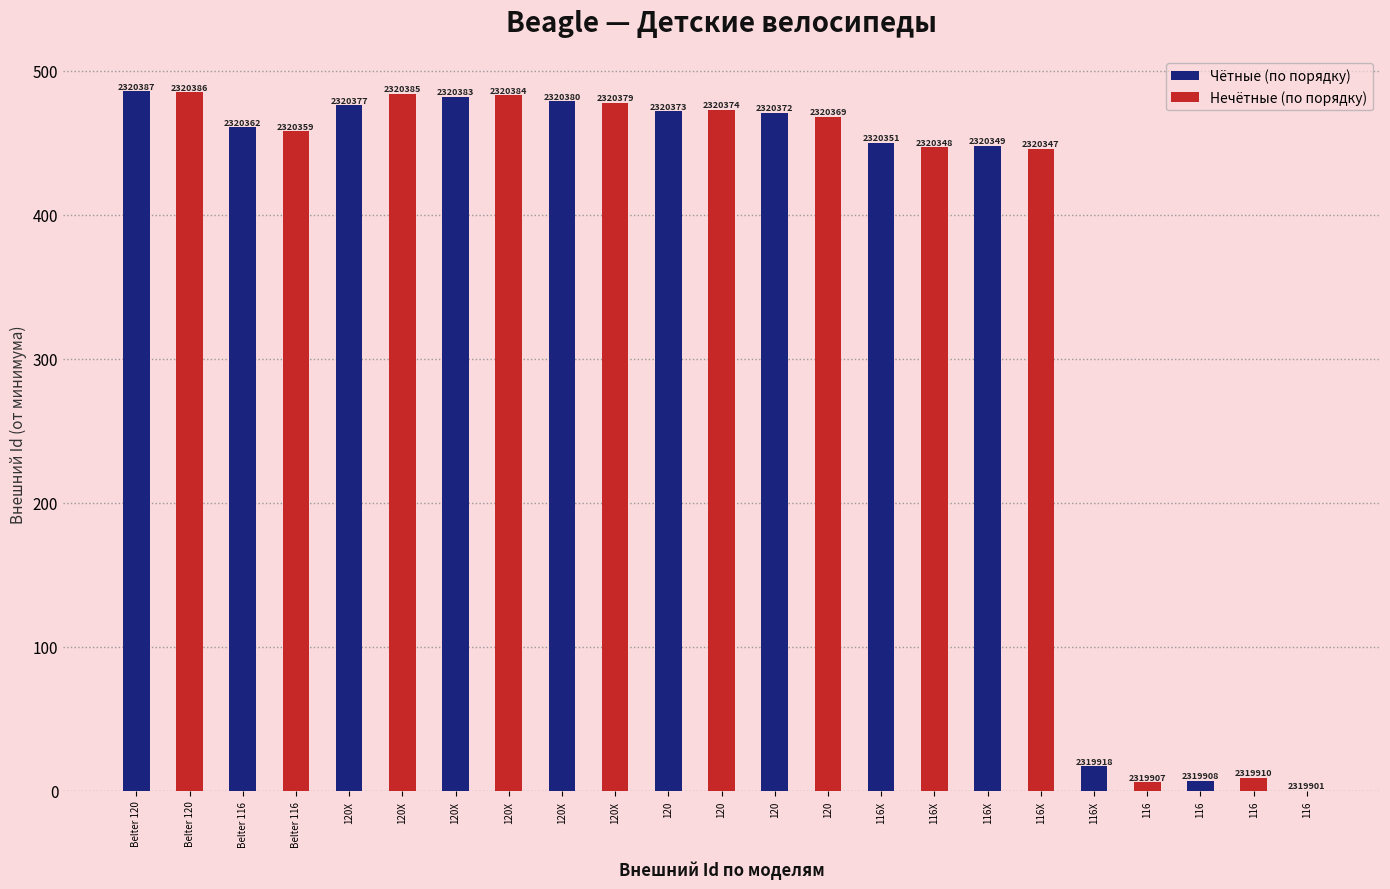

At which label is the value closest to 243?

116X